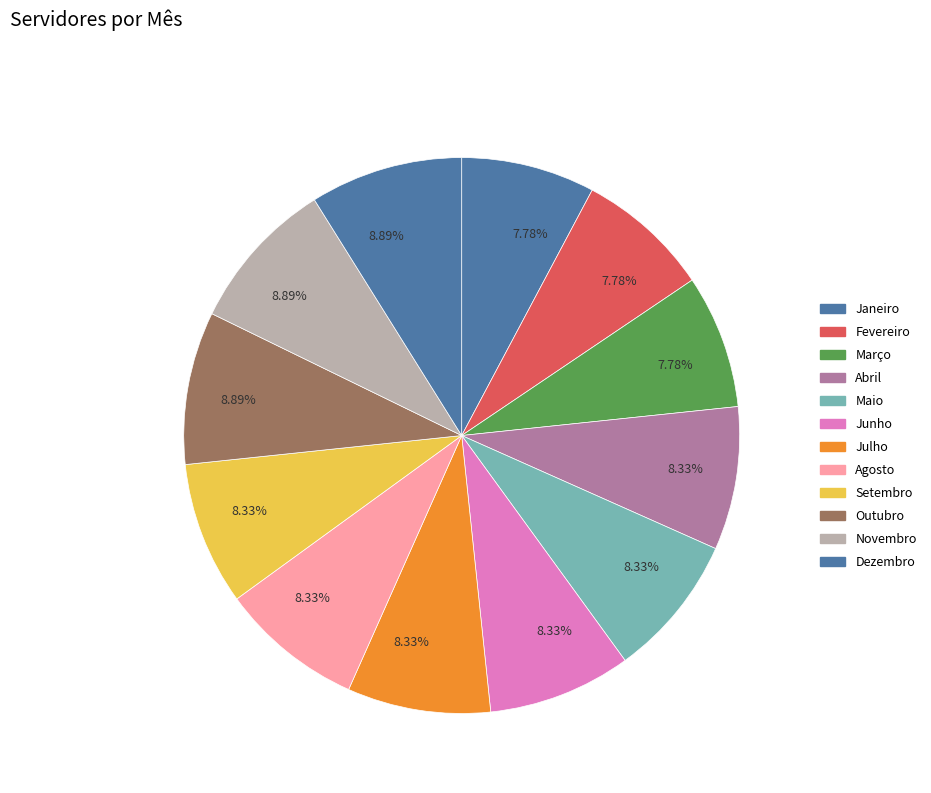

What is the total percentage of Janeiro and Abril?

16.1%